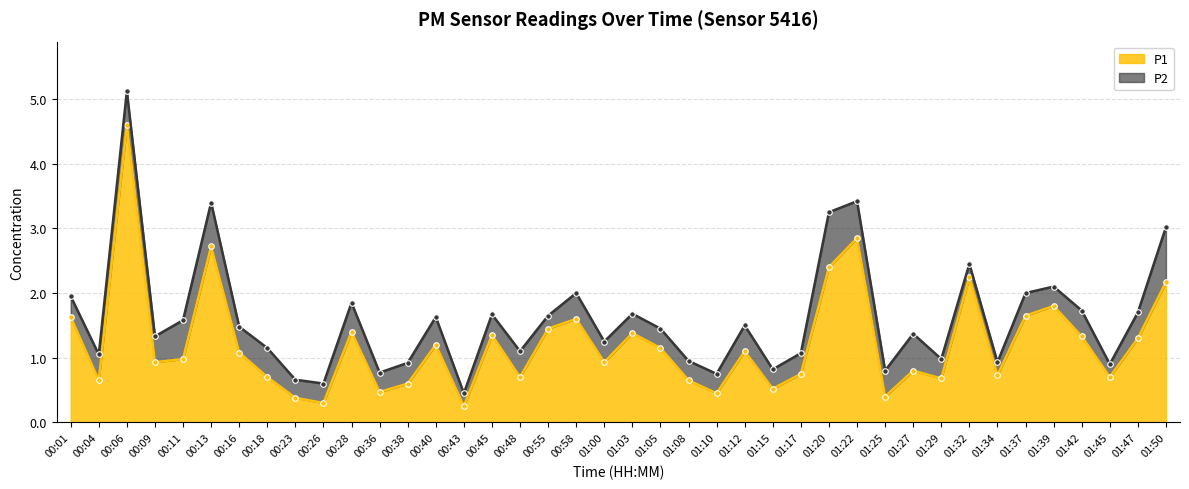

What is the sum of all values?

49.0